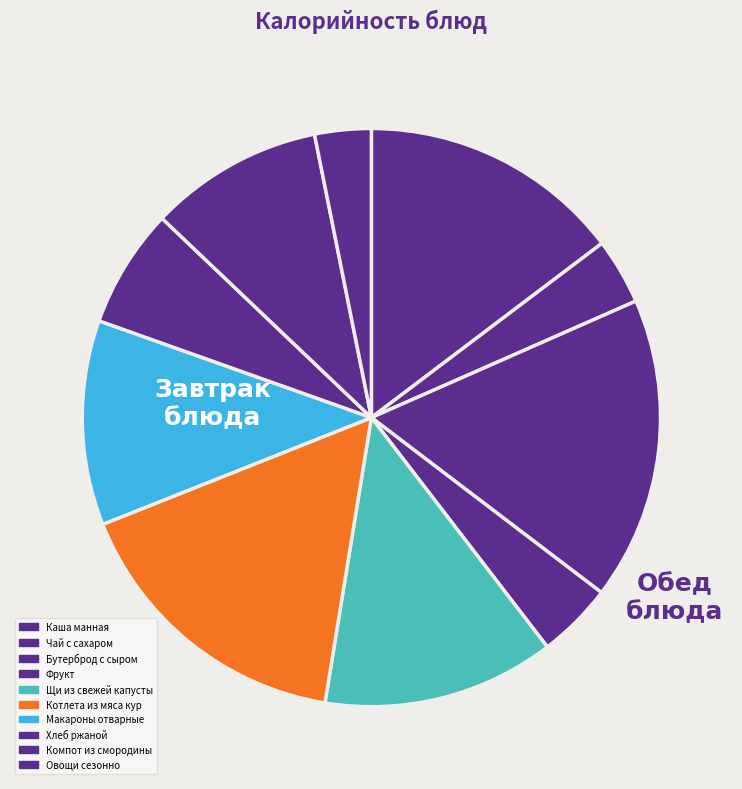

How many segments does this pie chart have?

10